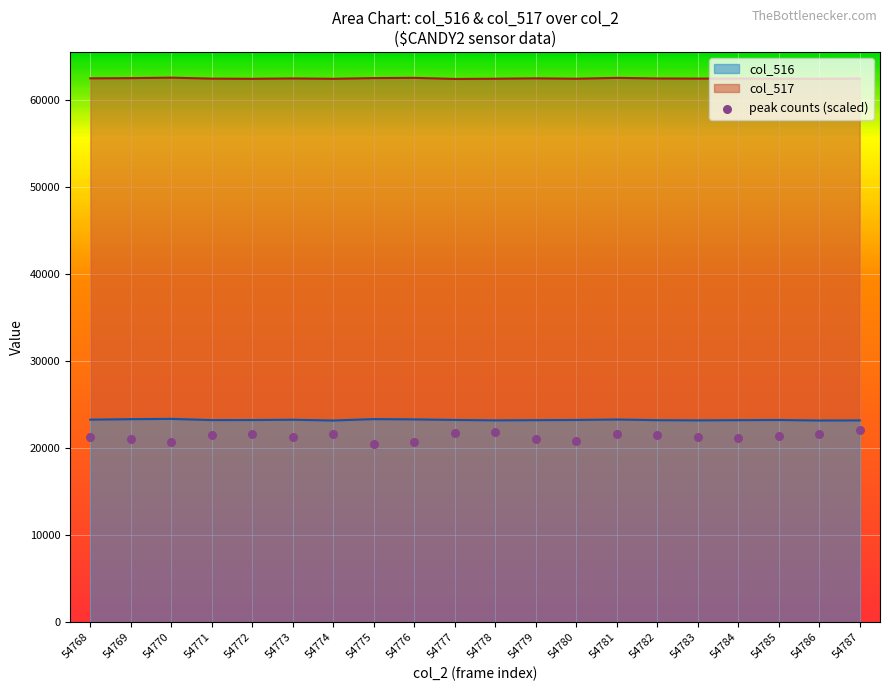

What is the change in value from 54779 to 54785?

+22